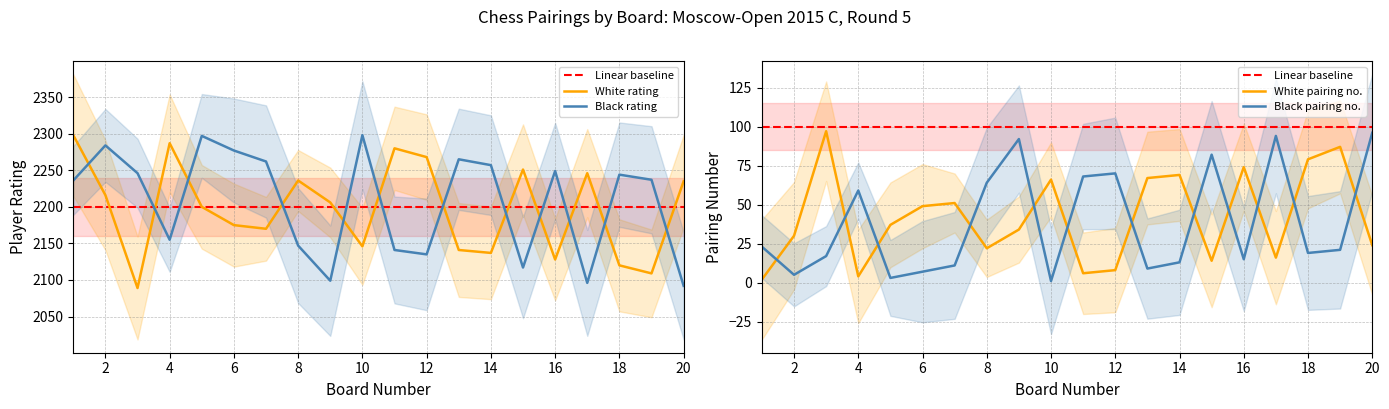

Reading left to right, list all the values displayed in this chart.

White rating: 2298	2216	2089	2287	2200	2175	2170	2236	2206	2146	2280	2268	2141	2137	2251	2128	2246	2120	2109	2235
Black rating: 2236	2284	2246	2155	2297	2277	2262	2147	2099	2298	2141	2135	2265	2257	2117	2249	2096	2244	2237	2092
White number: 2	30	97	4	37	49	51	22	34	66	6	8	67	69	14	74	16	79	87	24
Black number: 23	5	17	59	3	7	11	64	92	1	68	70	9	13	82	15	94	19	21	96